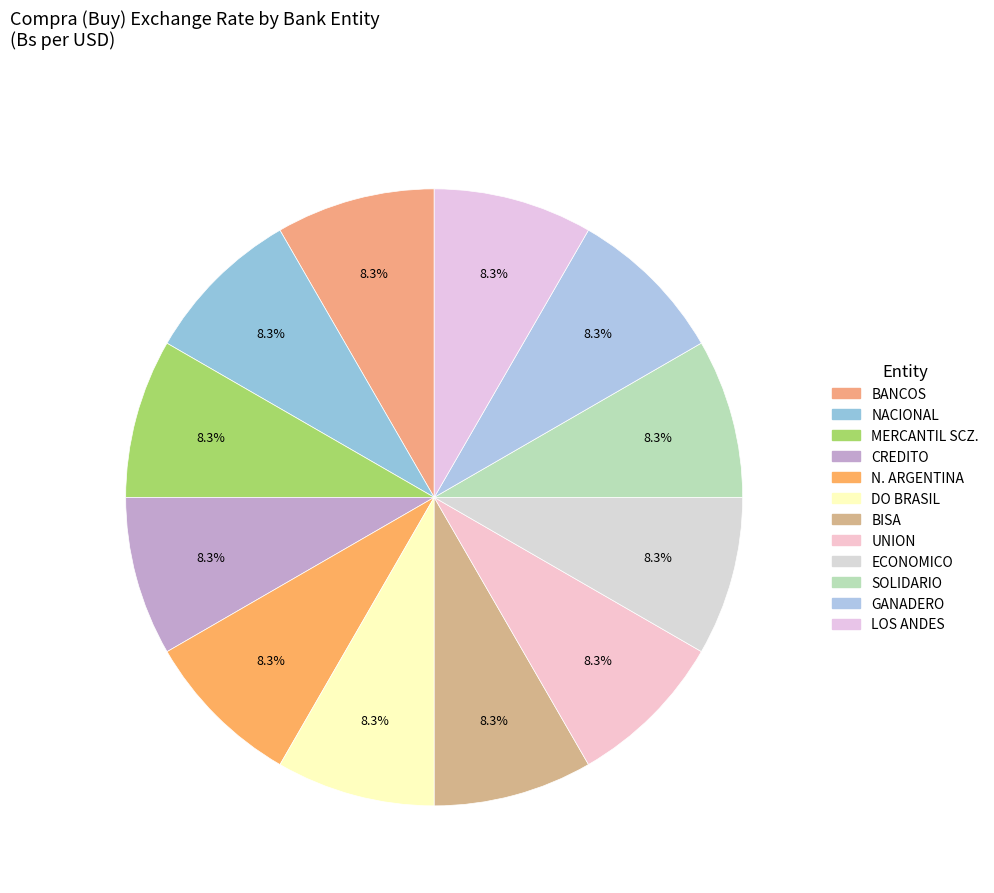

Does any single category account for the majority?

No